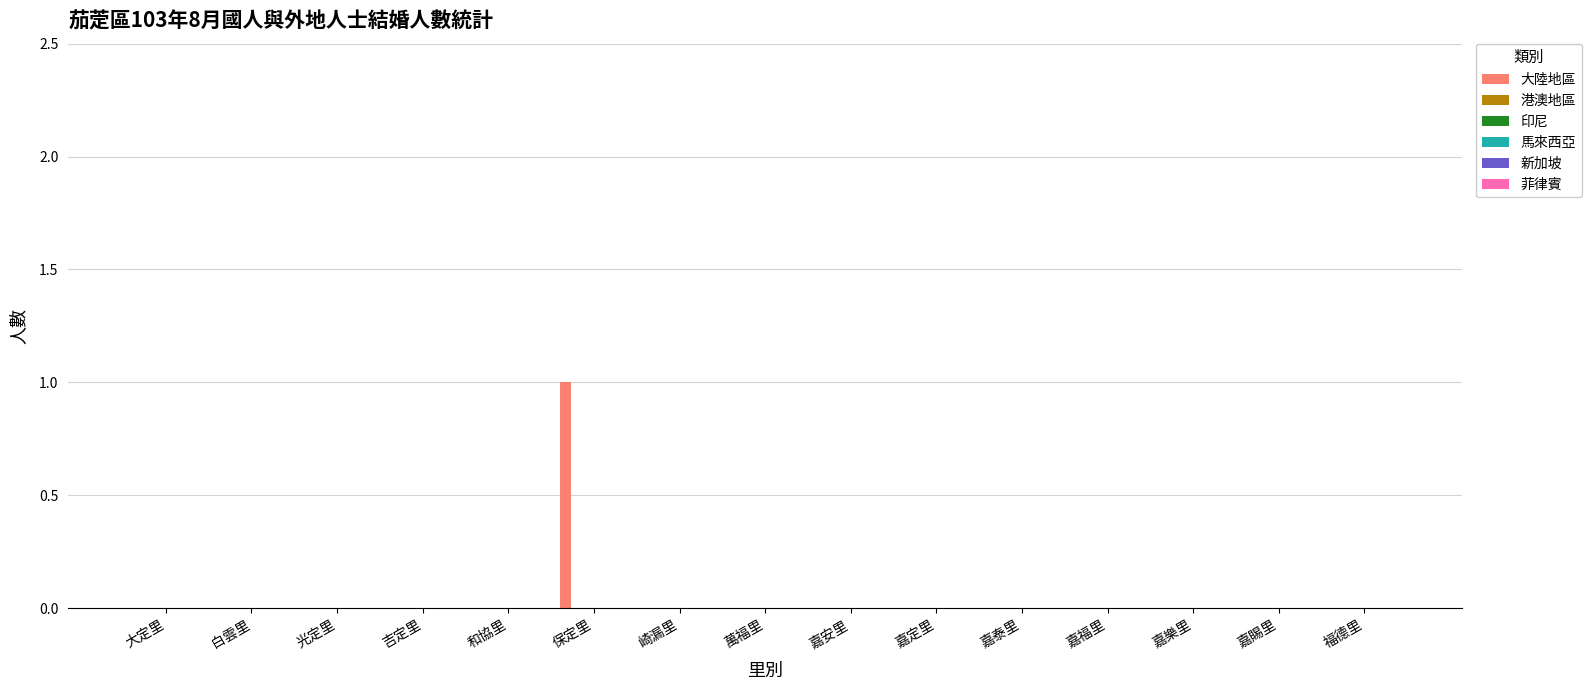

How many distinct data groups are displayed?

1